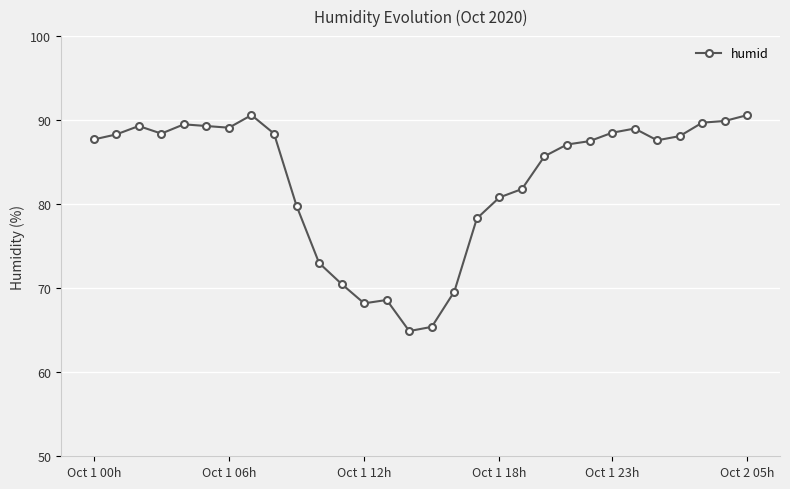

What is the difference between the maximum and minimum values?

25.7